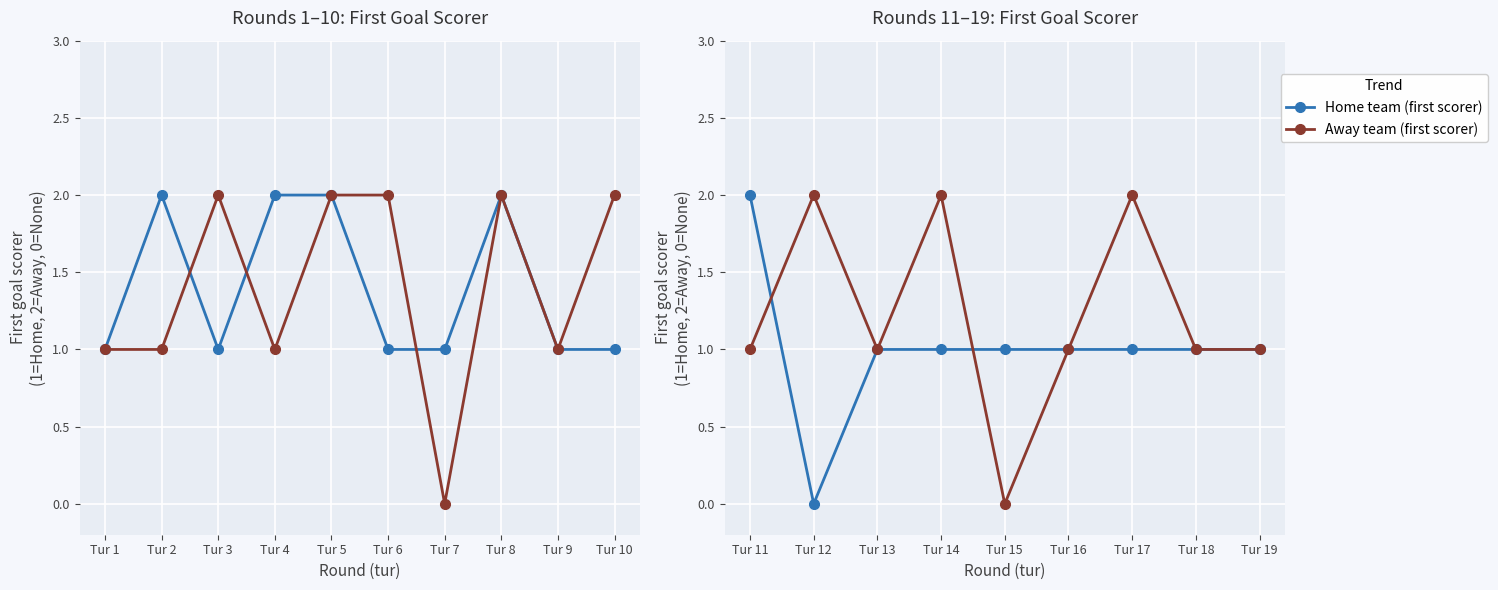

True or false: Home team (first scorer) has more than 1 points higher than both neighbors.

False